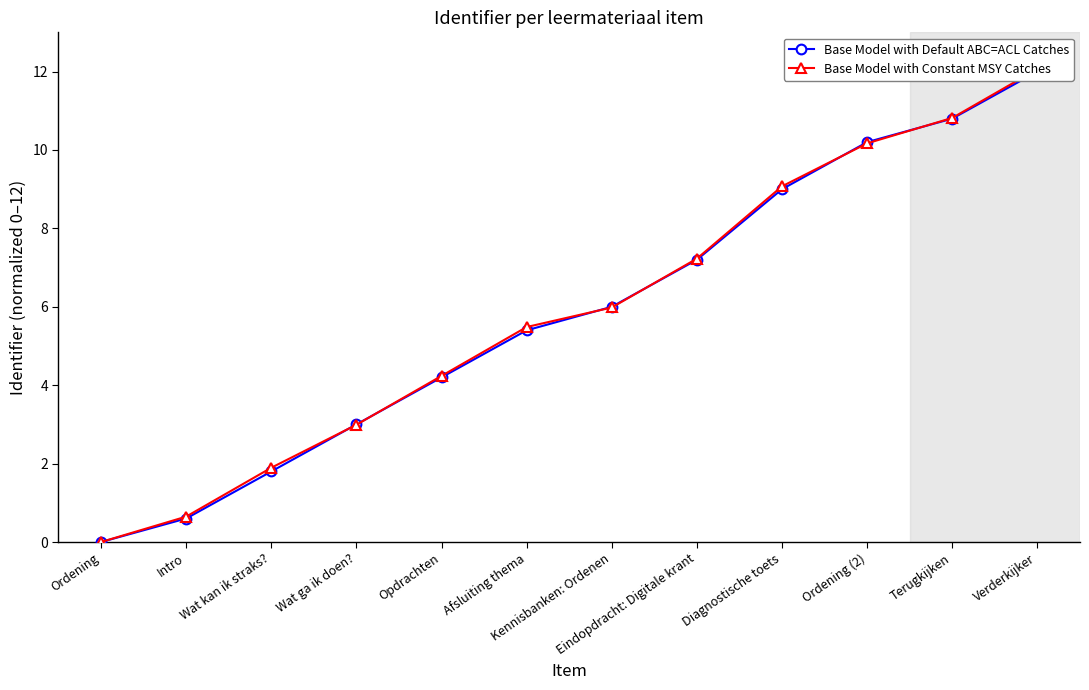

What is the label of the 9th point from the left?

Diagnostische toets